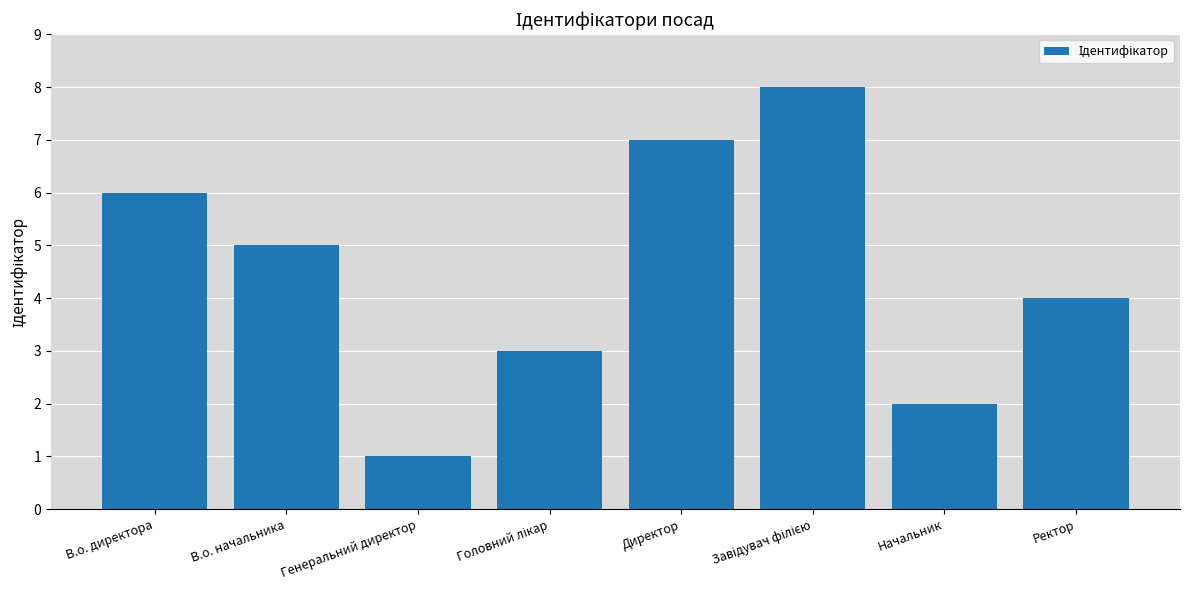

Reading right to left, extract all data points from this chart.

4	2	8	7	3	1	5	6